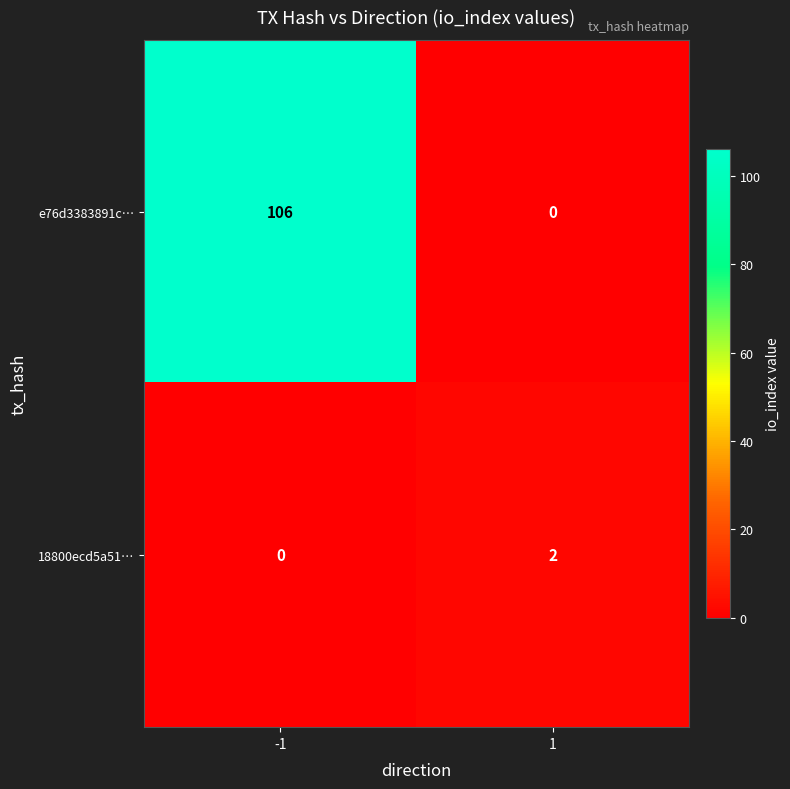

What is the spread (max minus min) of values at 1?

2